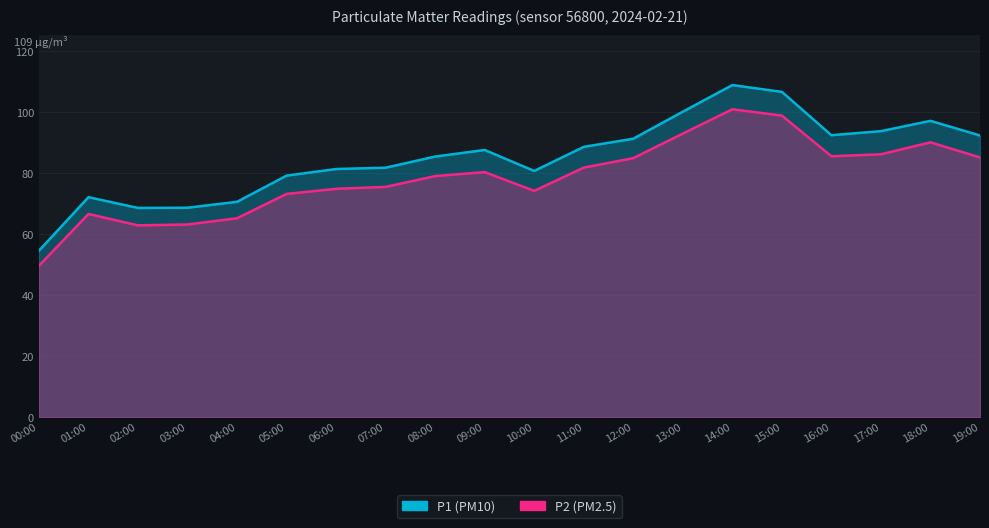

What is the value of the P1 point at the 2nd from the left?

72.2